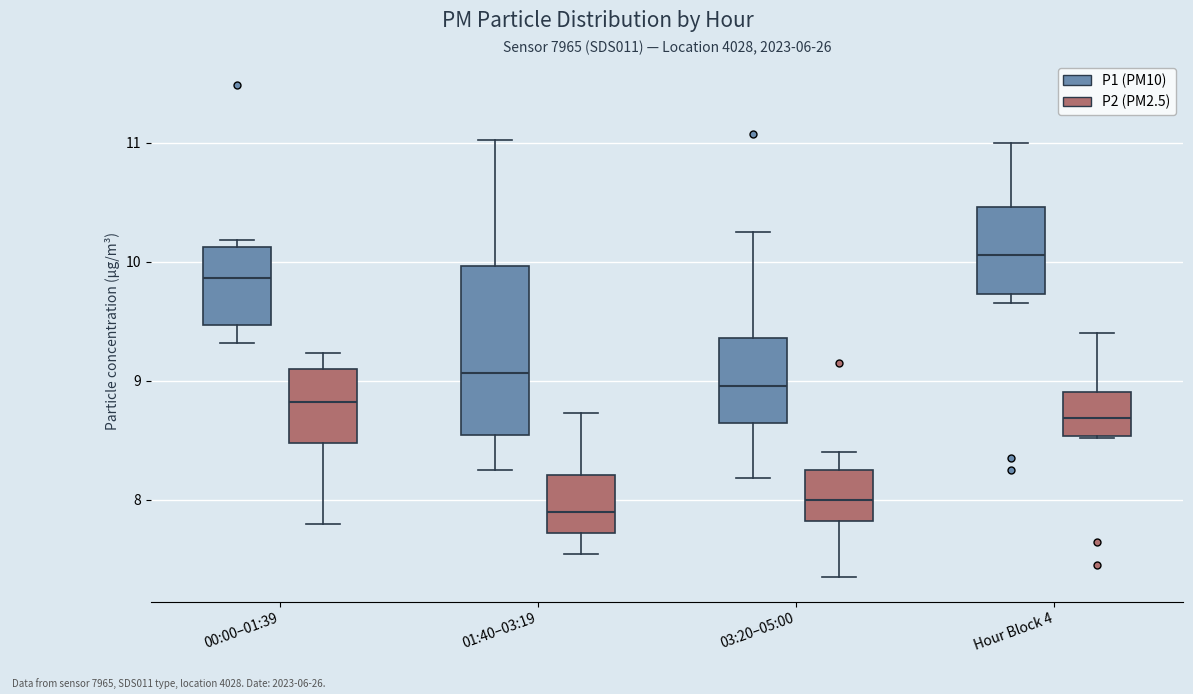

Reading left to right, read every box against the y-axis: the position of its median line, the range the box covers, and the ends of its whiskers. The values are not printed on the chart, so give them approximately, as read against the axis.

00:00–01:39 (P1 (PM10)): median 9.9, box 9.5 to 10.1, whiskers 9.3 to 10.2
00:00–01:39 (P2 (PM2.5)): median 8.8, box 8.5 to 9.1, whiskers 7.8 to 9.2
01:40–03:19 (P1 (PM10)): median 9.1, box 8.5 to 10.0, whiskers 8.3 to 11.0
01:40–03:19 (P2 (PM2.5)): median 7.9, box 7.7 to 8.2, whiskers 7.6 to 8.7
03:20–05:00 (P1 (PM10)): median 9.0, box 8.7 to 9.4, whiskers 8.2 to 10.3
03:20–05:00 (P2 (PM2.5)): median 8.0, box 7.8 to 8.3, whiskers 7.4 to 8.4
Hour Block 4 (P1 (PM10)): median 10.1, box 9.7 to 10.5, whiskers 9.7 (just below the box's lower edge) to 11.0
Hour Block 4 (P2 (PM2.5)): median 8.7, box 8.5 to 8.9, whiskers 8.5 to 9.4